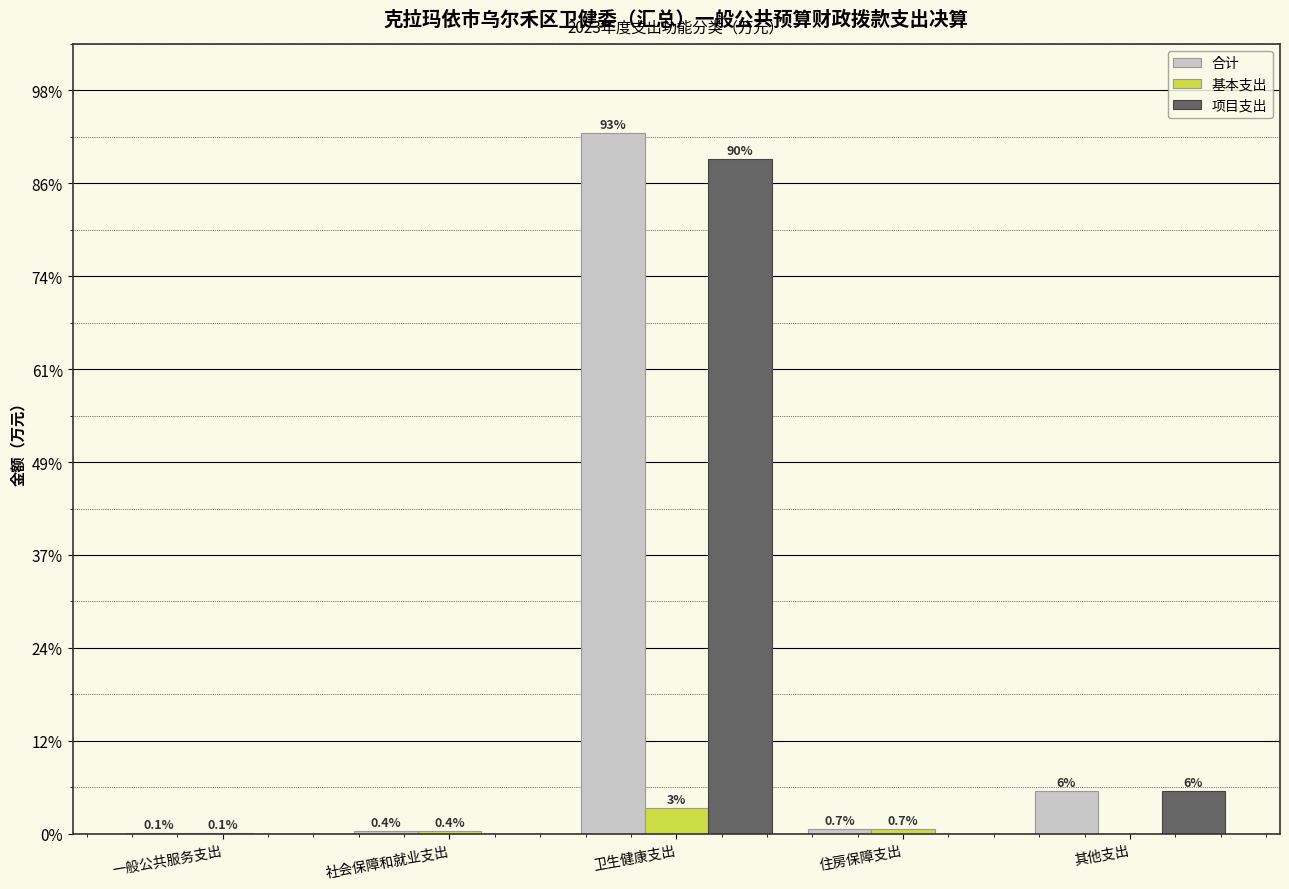

What are all the series names shown in the legend?

合计, 基本支出, 项目支出